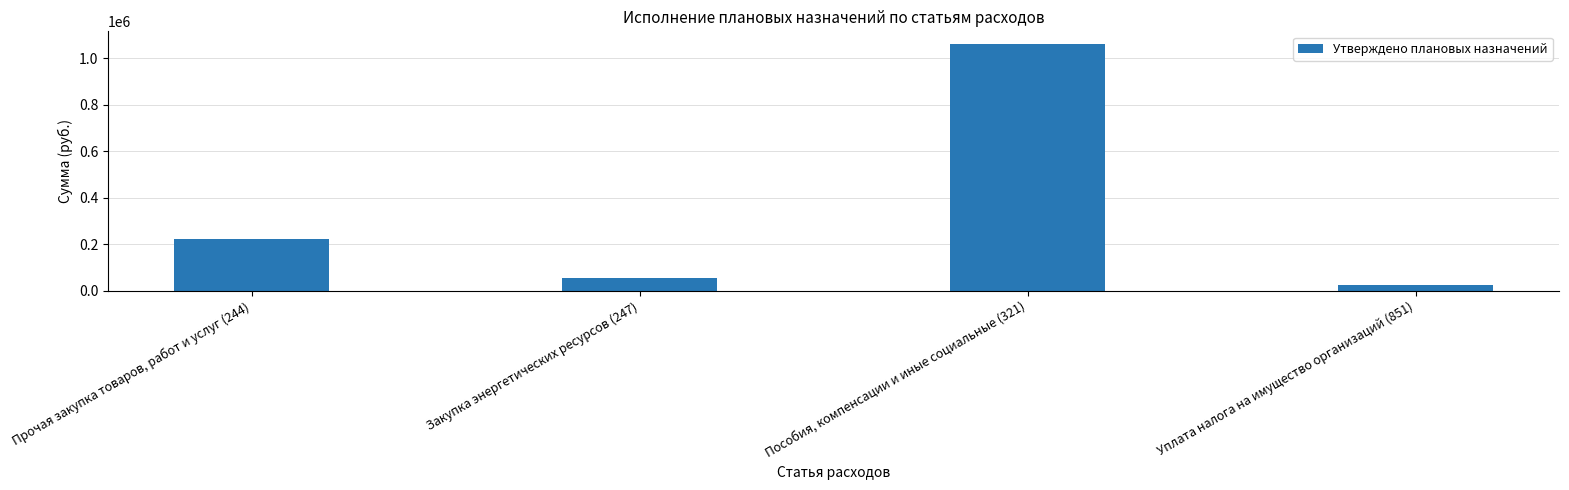

The chart shows a value of 55198.2 at Закупка энергетических ресурсов (247). True or false?

True